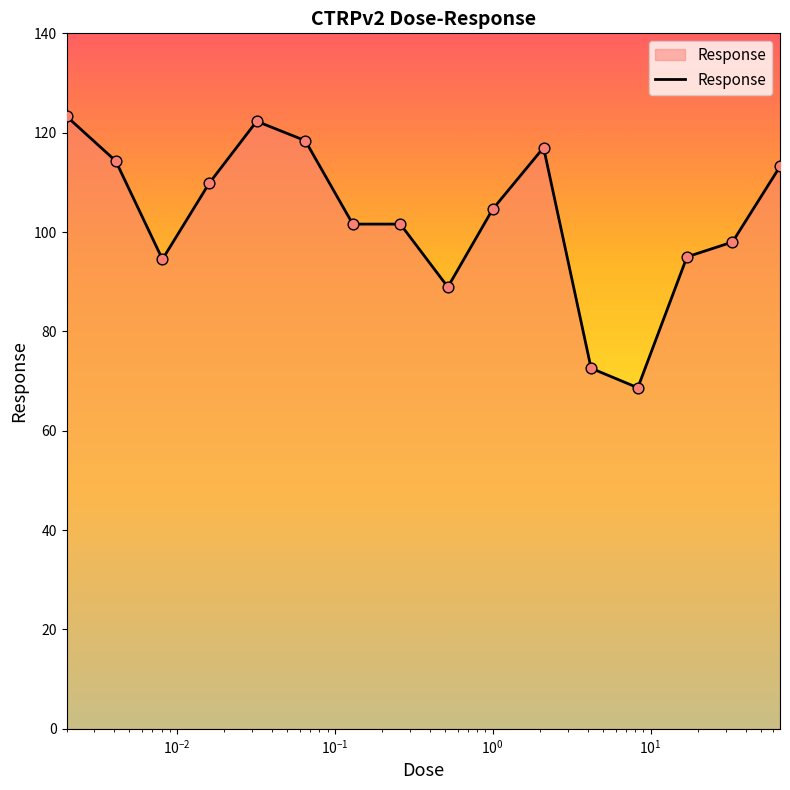

What is the difference between the maximum and minimum values?

54.6